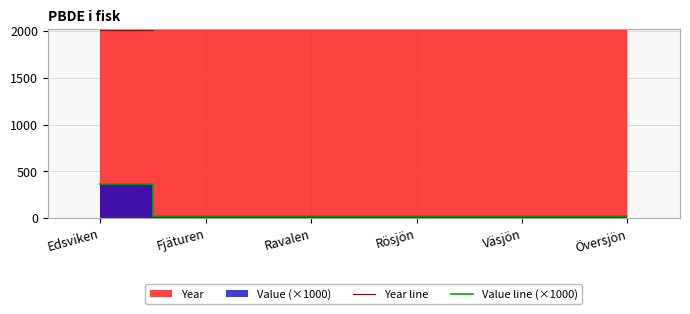

Is it true that Year line equals 2011 at Edsviken?

True